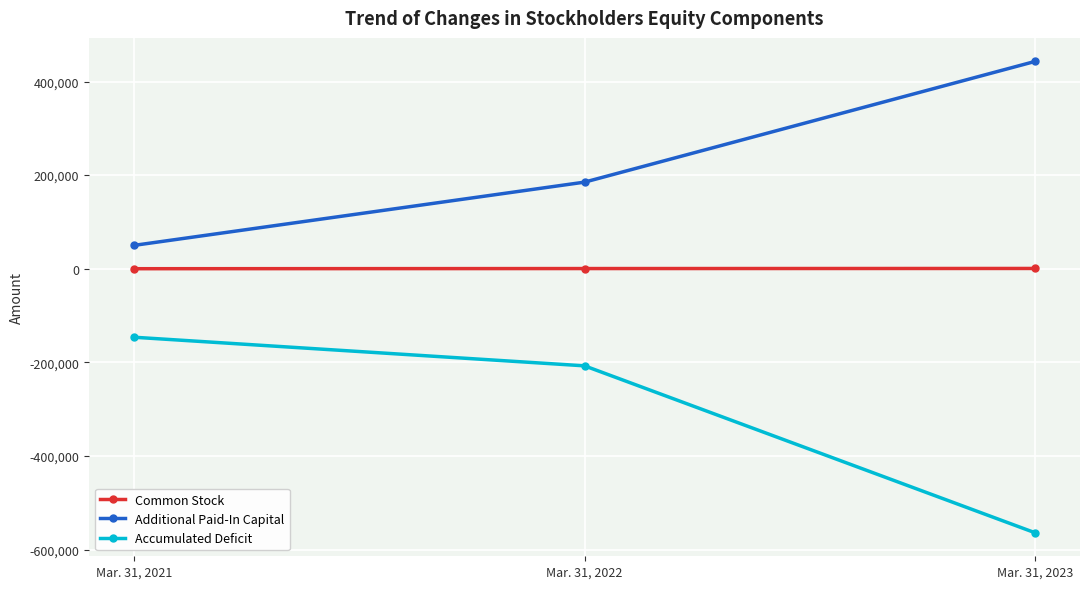

How many data points in Accumulated Deficit are less than -207431?

1